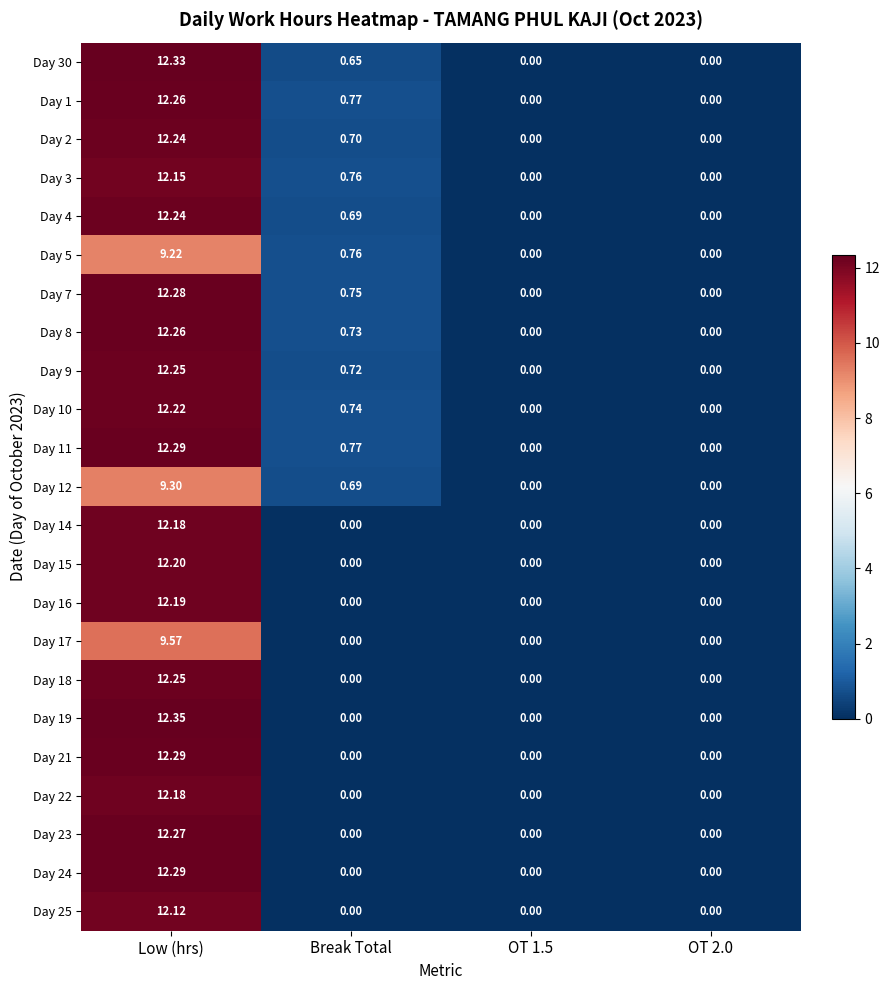

Which label corresponds to the largest value in the chart?

Low (hrs)